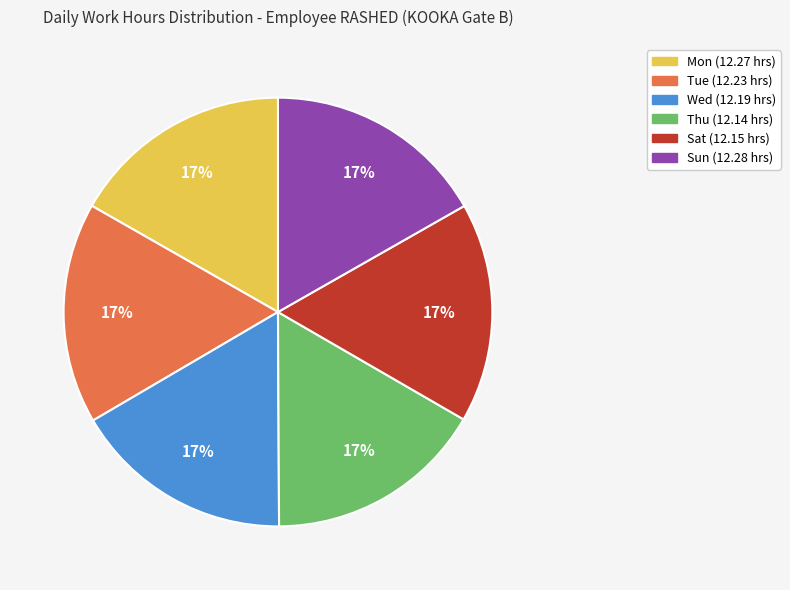

To the nearest percent, what is the combined percentage of Mon and Sat?

33%